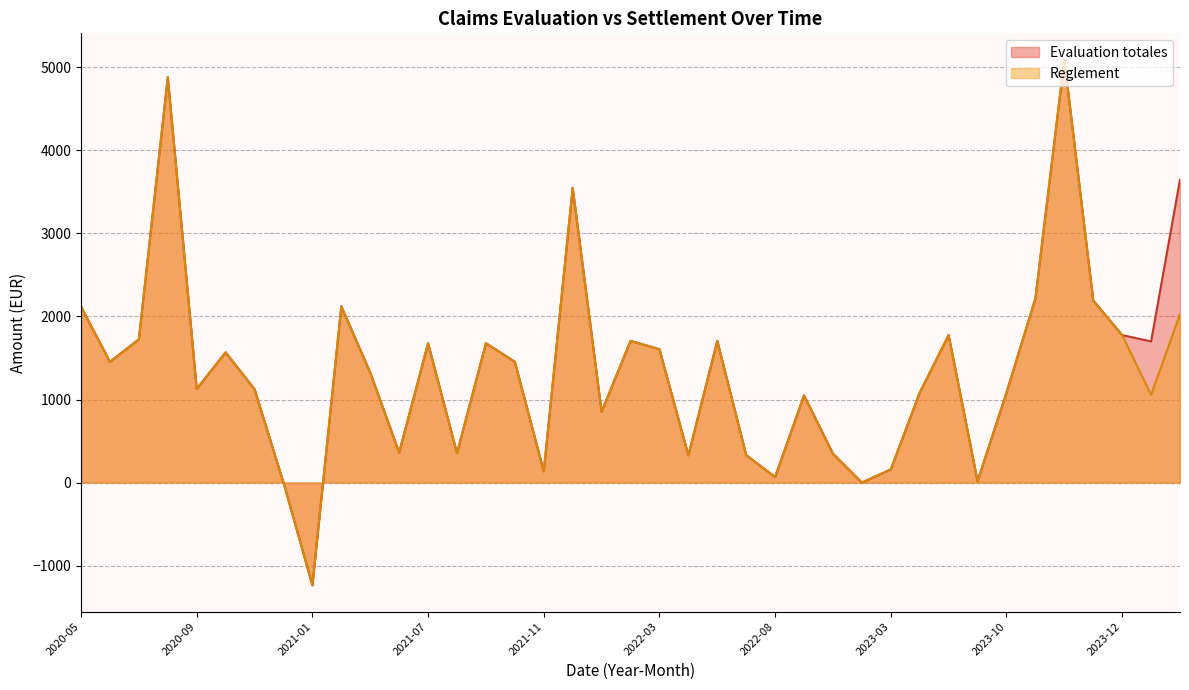

Where is the first local minimum for Evaluation totales?

2020-07